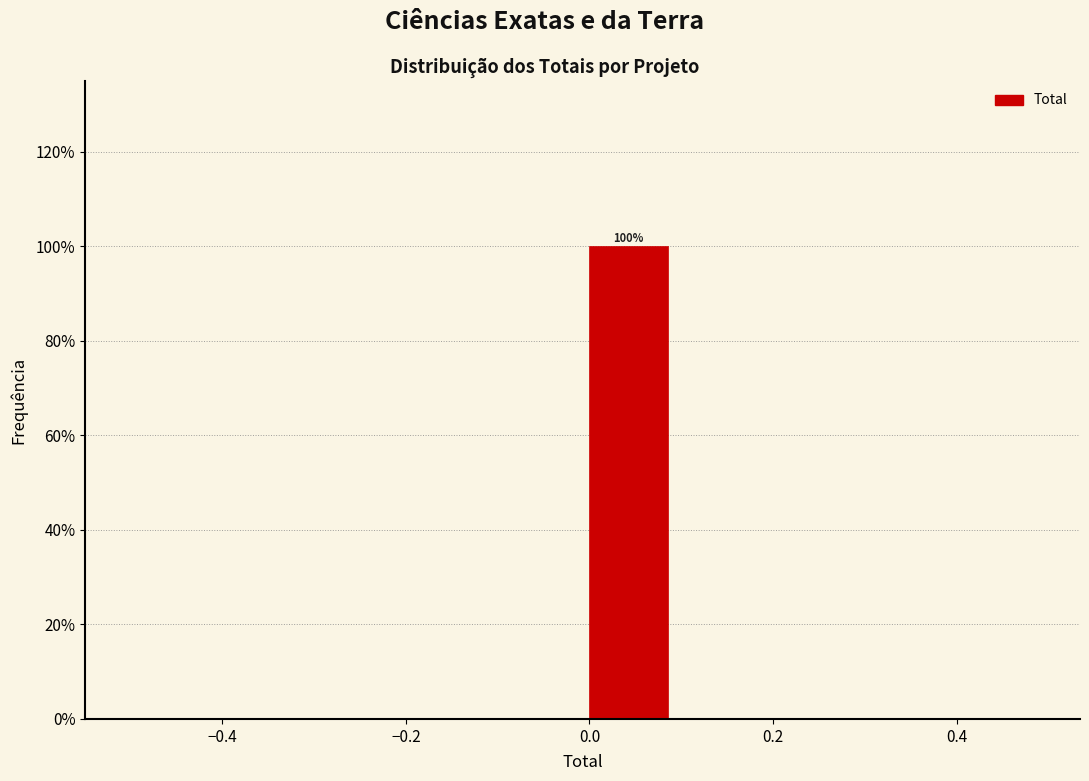

Over which range of the x-axis is the bar tallest?

0.0 to 0.1